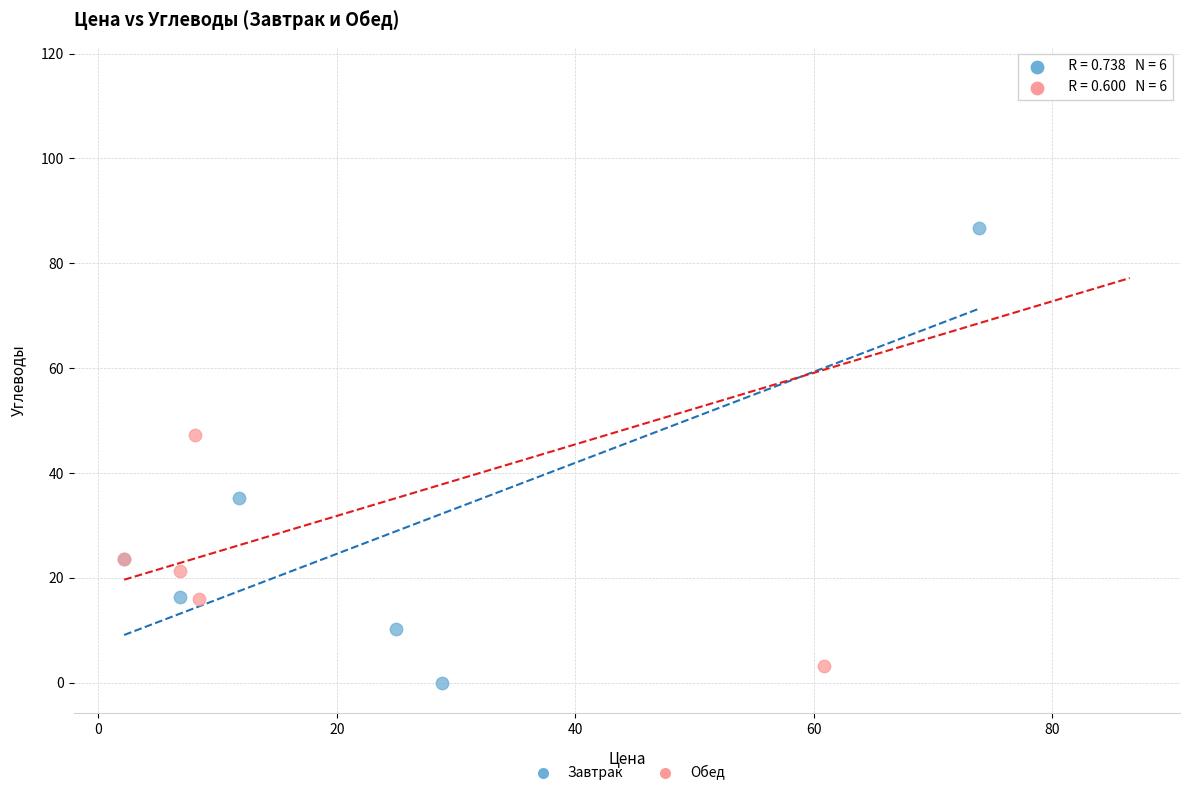

Which series has the widest spread of Y values?

Обед